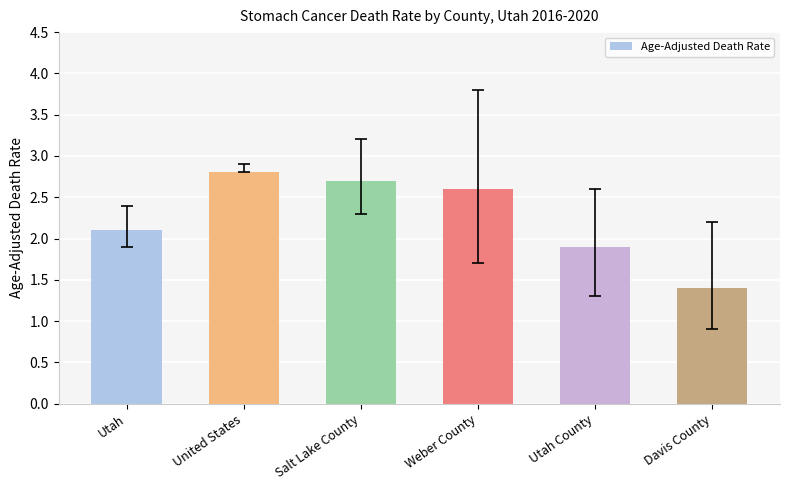

How many data points are less than 2?

2